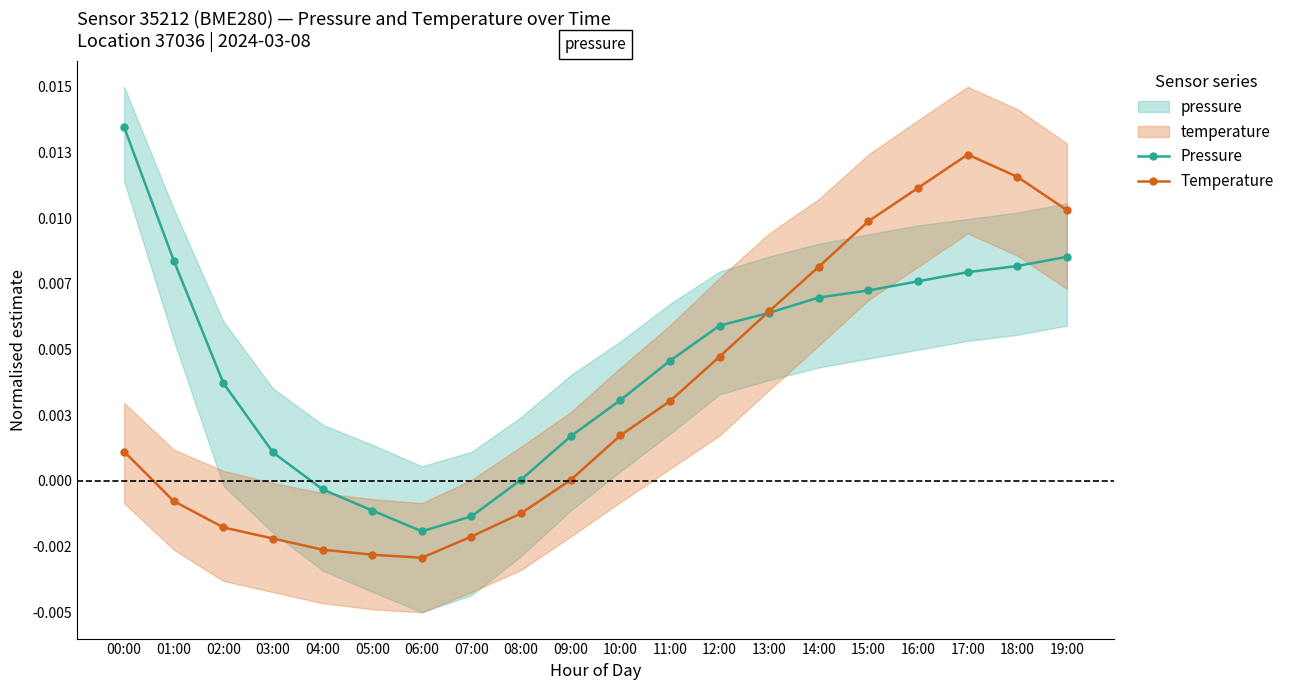

Which label corresponds to the largest value in the chart?

00:00